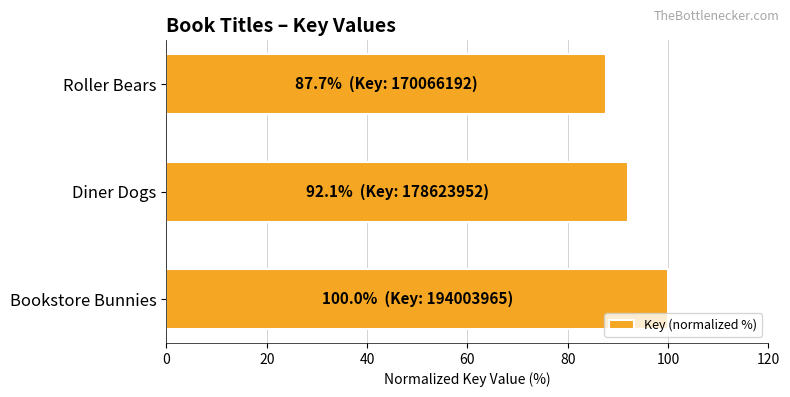

What is the average value?

93.2